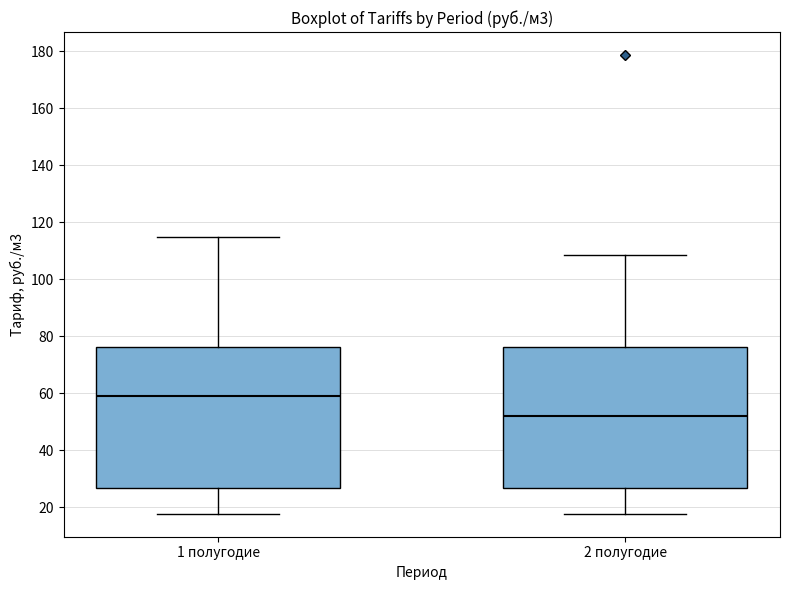

Which box has the highest median line?

1 полугодие